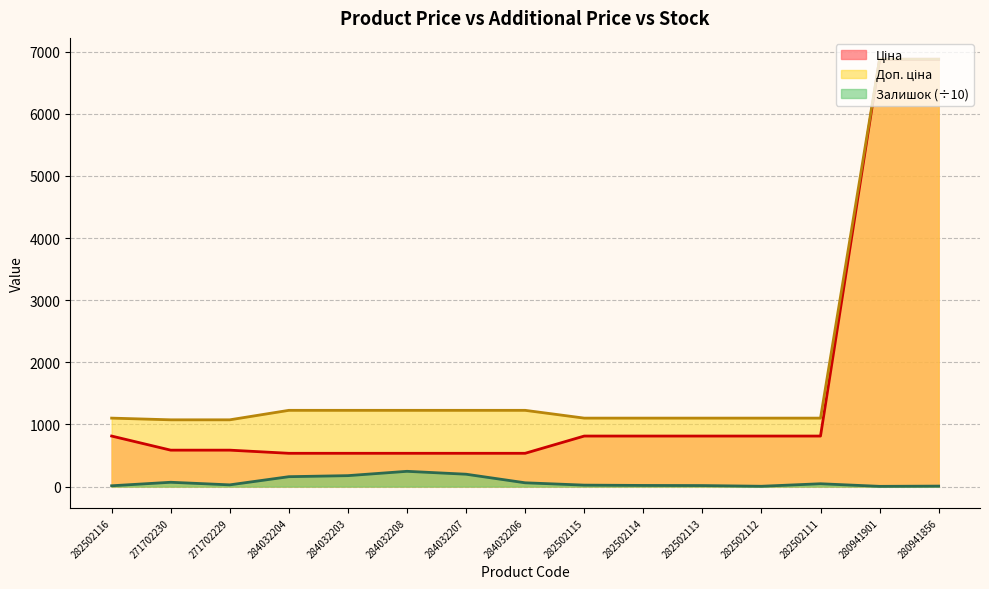

At how many categories does at least one series exceed 273?

15